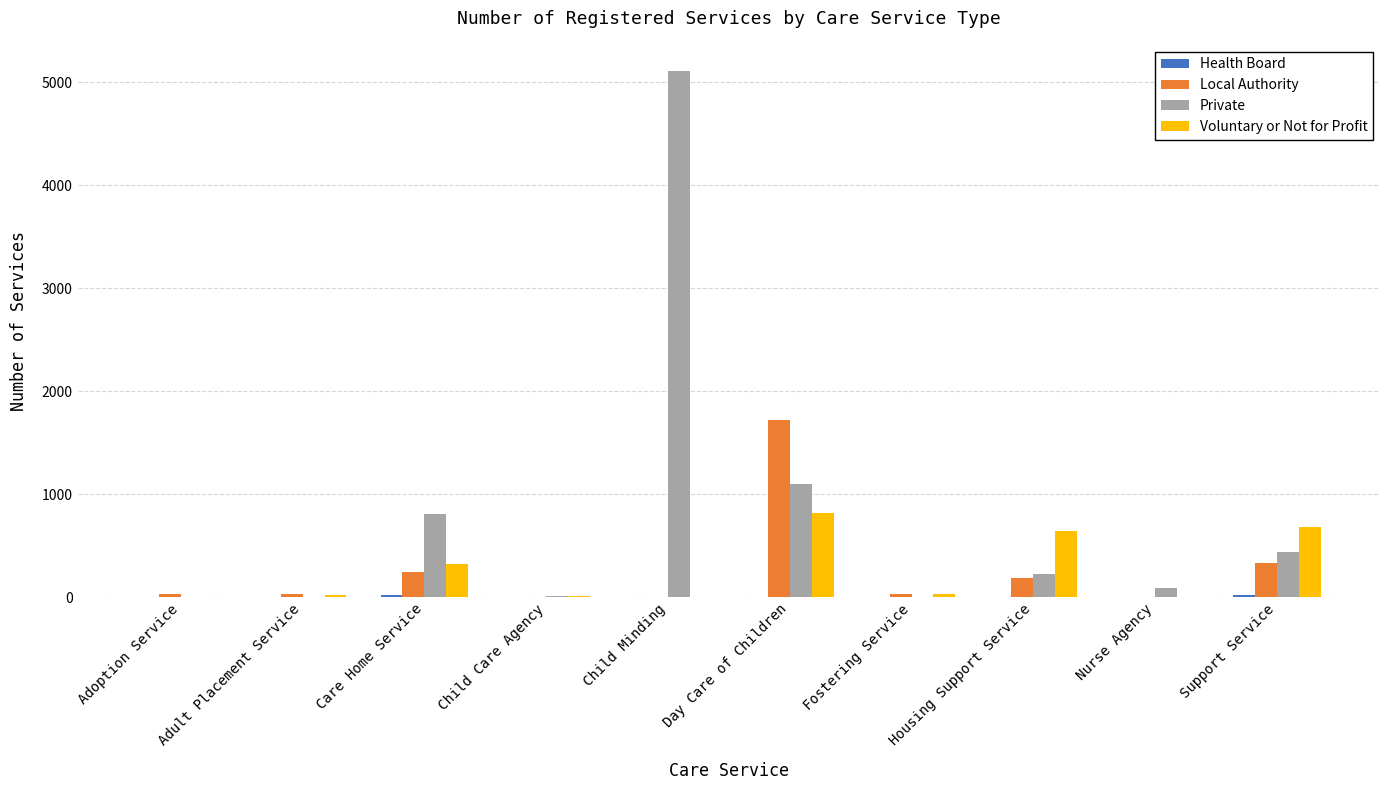

At which category is the sum across all series the highest?

Child Minding